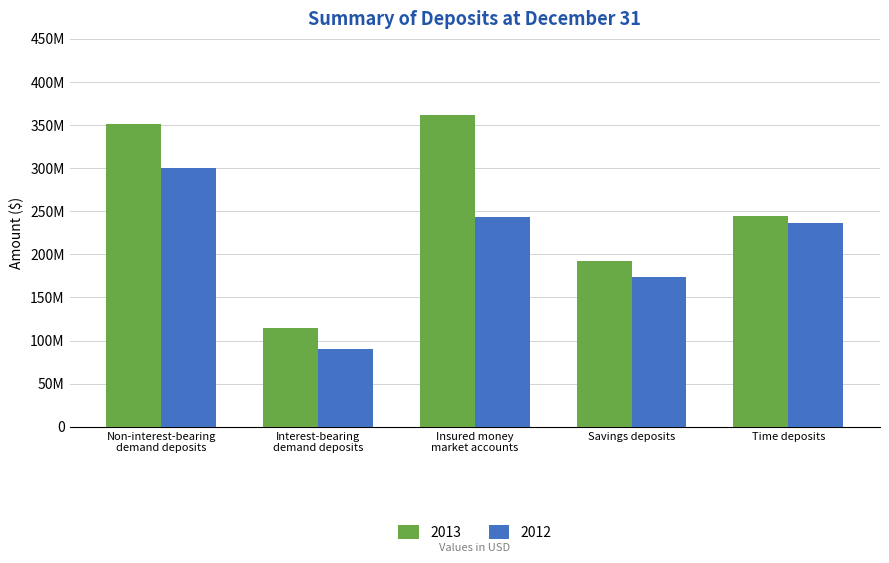

What are all the series names shown in the legend?

2013, 2012